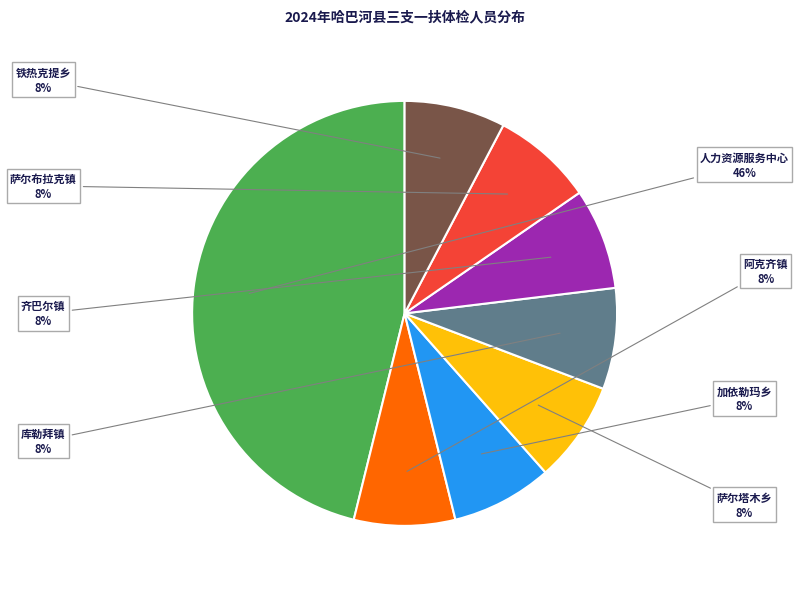

To the nearest percent, what is the average slice percentage?

12%